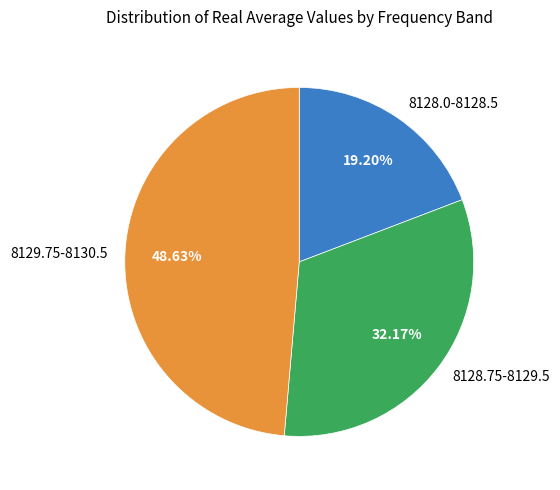

Combined, do 8129.75-8130.5 and 8128.75-8129.5 account for over 50%?

Yes